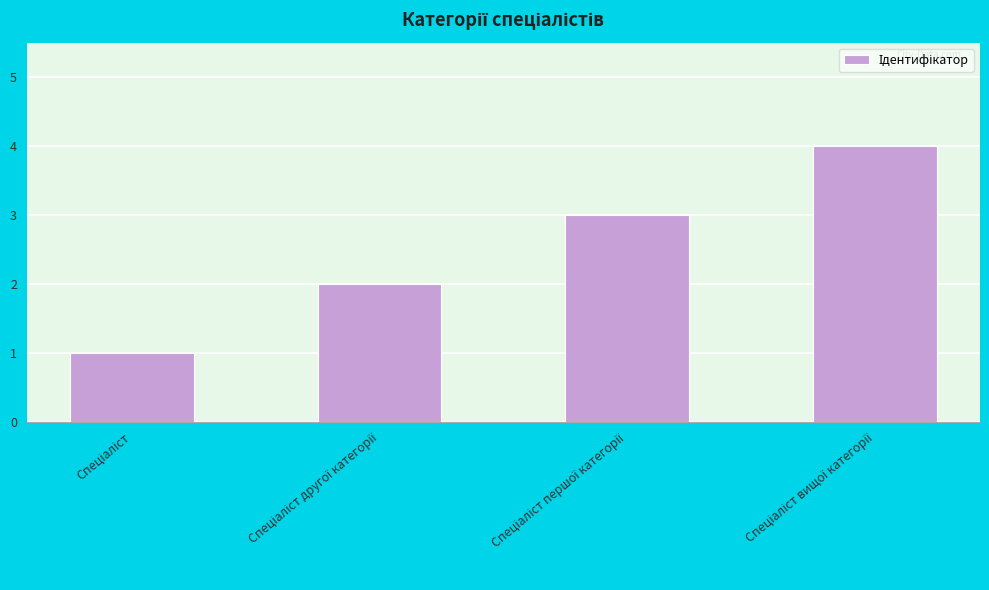

What is the difference between the maximum and minimum values?

3